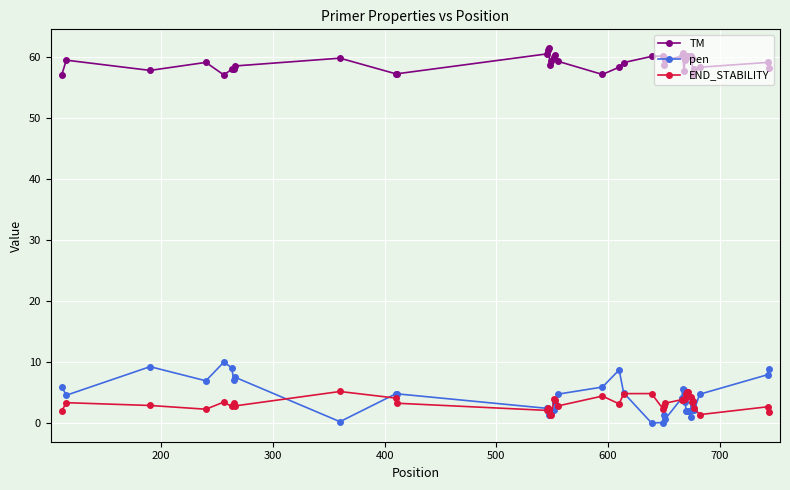

Which series has the widest spread of values?

pen